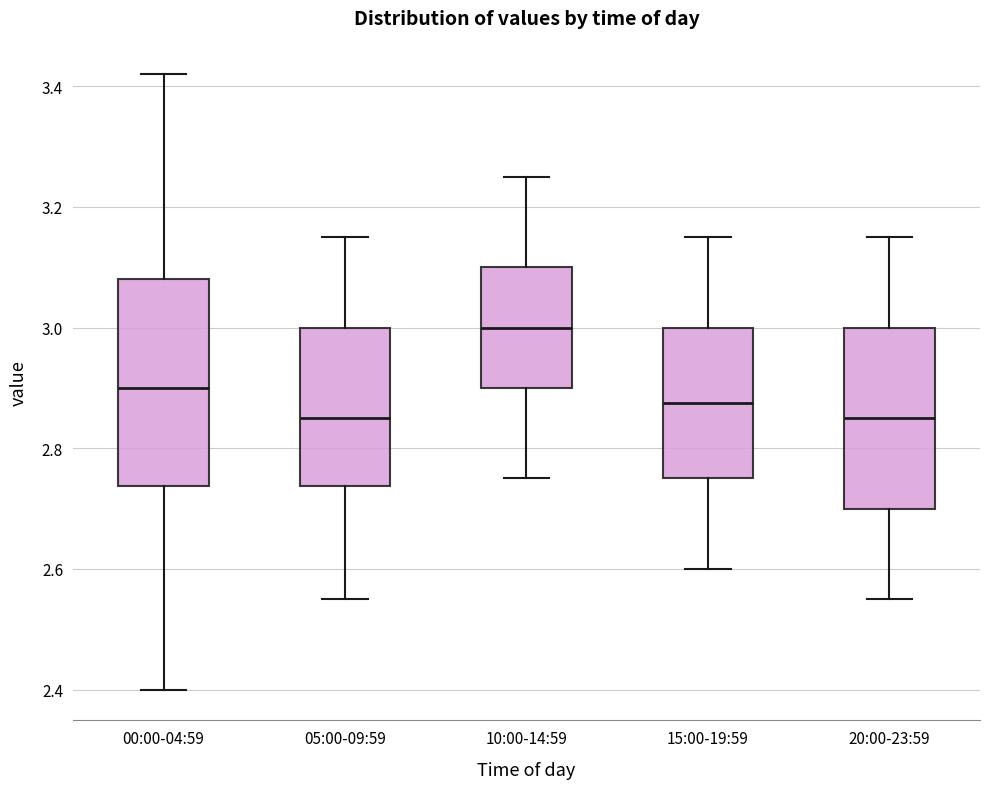

Reading left to right, read every box against the y-axis: the position of its median line, the range the box covers, and the ends of its whiskers. The values are not printed on the chart, so give them approximately, as read against the axis.

00:00-04:59: median 2.90, box 2.74 to 3.08, whiskers 2.40 to 3.42
05:00-09:59: median 2.86, box 2.74 to 3.00, whiskers 2.56 to 3.16
10:00-14:59: median 3.00, box 2.90 to 3.10, whiskers 2.76 to 3.26
15:00-19:59: median 2.88, box 2.76 to 3.00, whiskers 2.60 to 3.16
20:00-23:59: median 2.86, box 2.70 to 3.00, whiskers 2.56 to 3.16